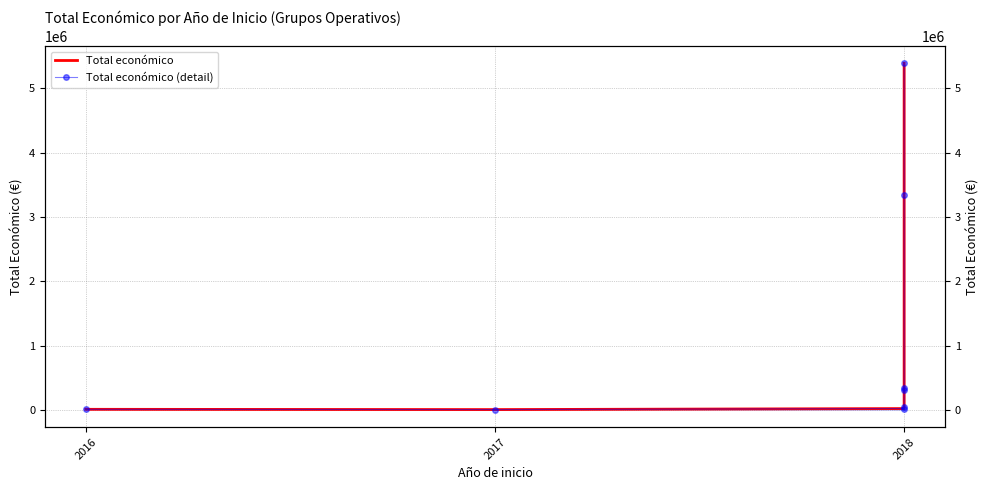

At which category does Total económico (detail) reach its first local valley?

2017